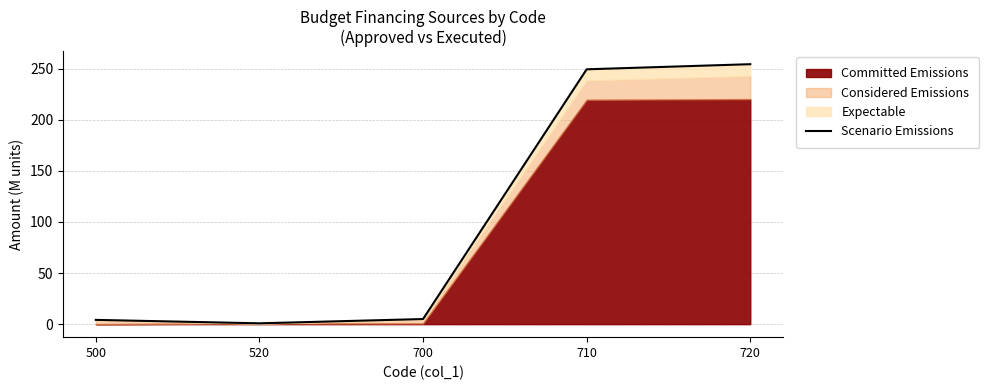

Reading left to right, list all the values displayed in this chart.

4.2	0.8	5.0	249.4	254.4